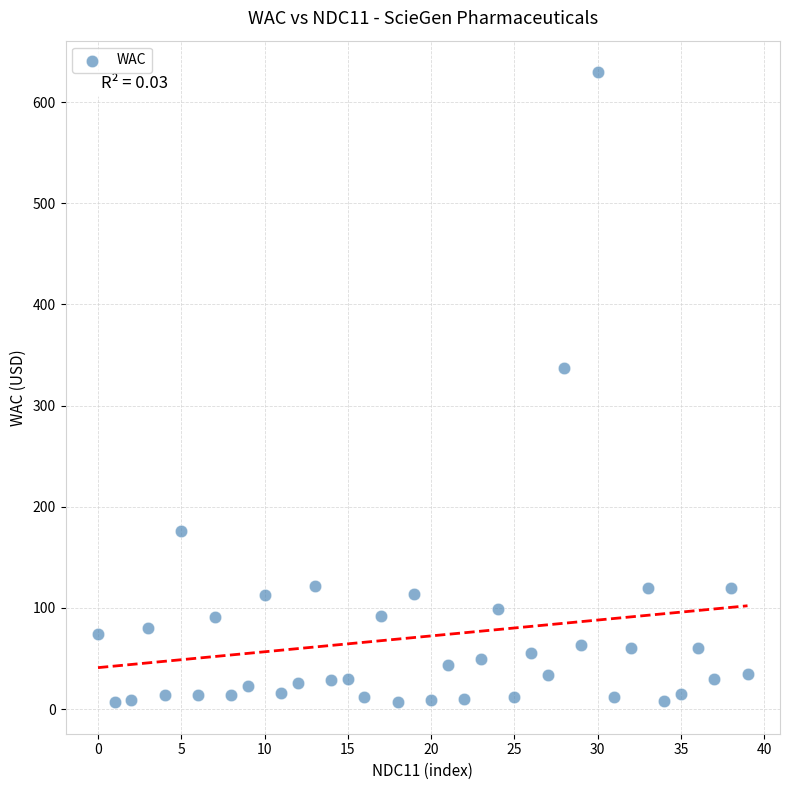

What Y value in the scatter plot is closest to 318?

337.5